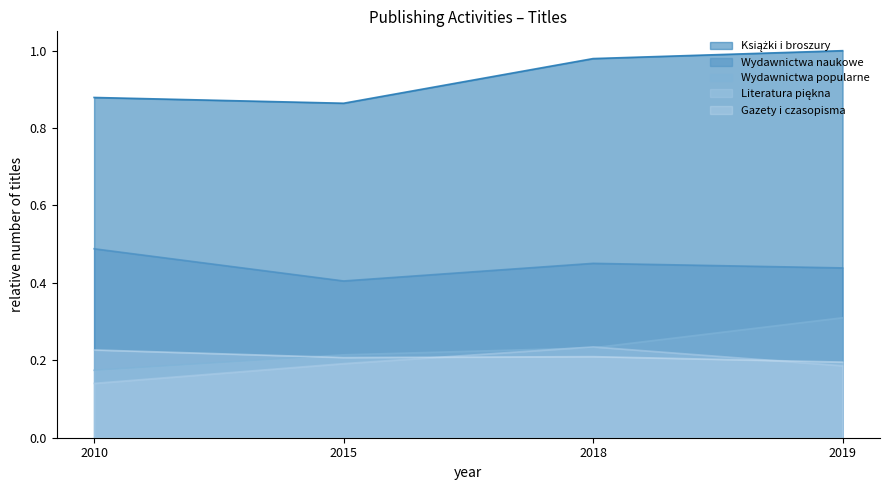

Which series has the largest total across all categories?

Książki i broszury